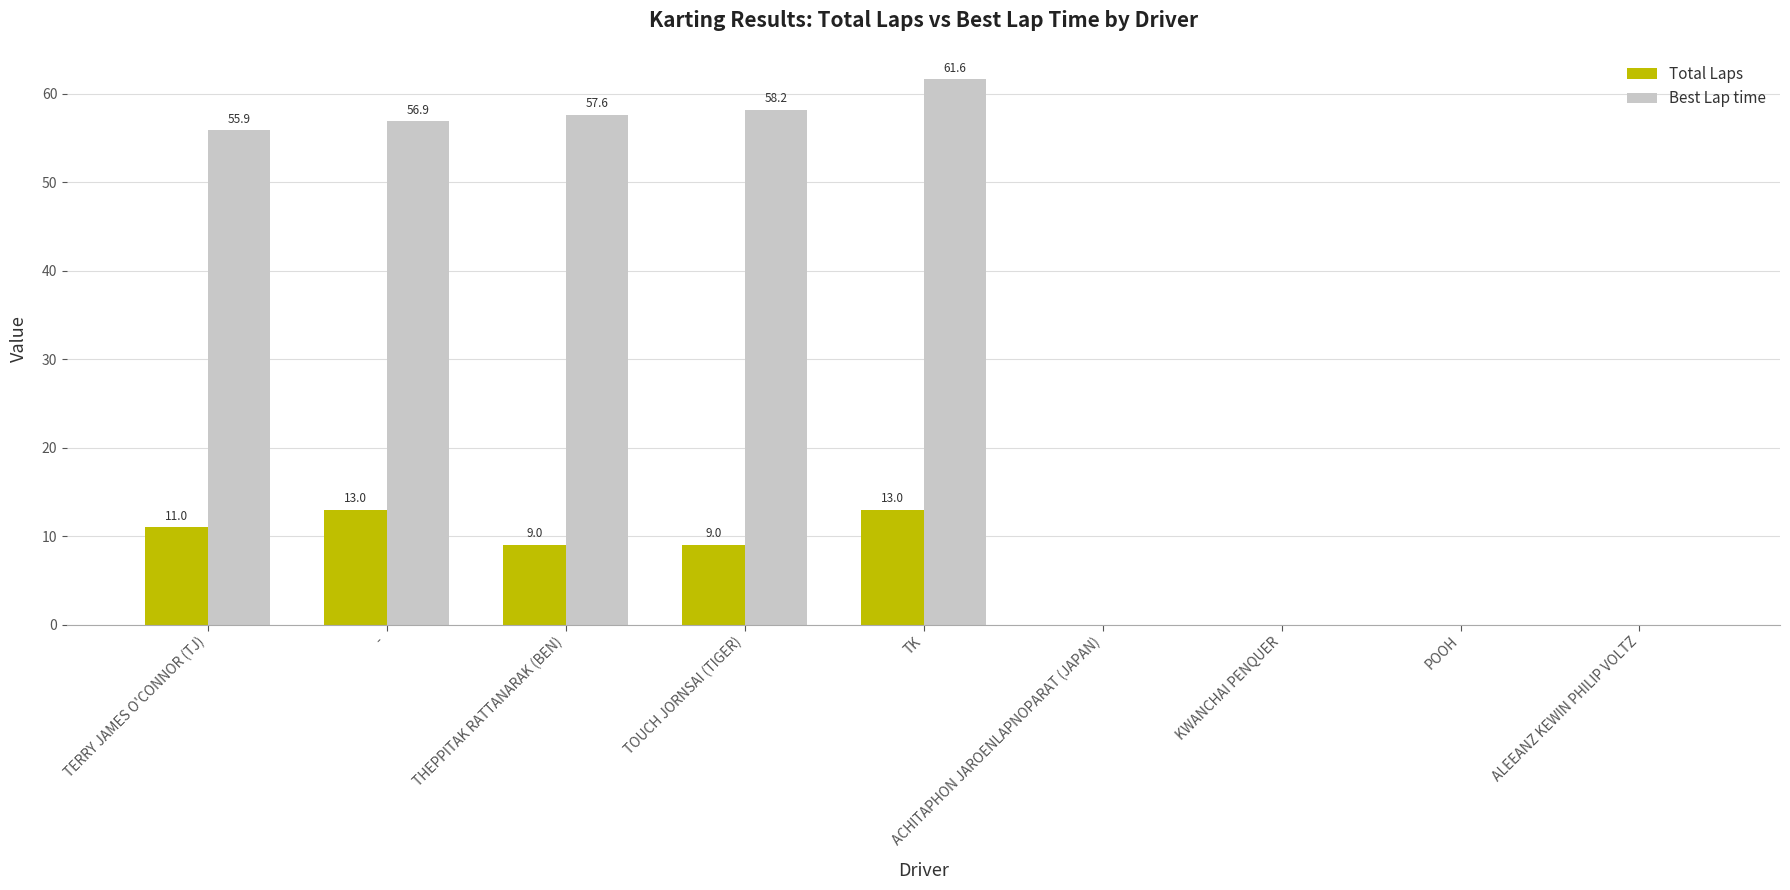

Is the value of Best Lap time at ACHITAPHON JAROENLAPNOPARAT (JAPAN) greater than the value of Total Laps at TK?

No